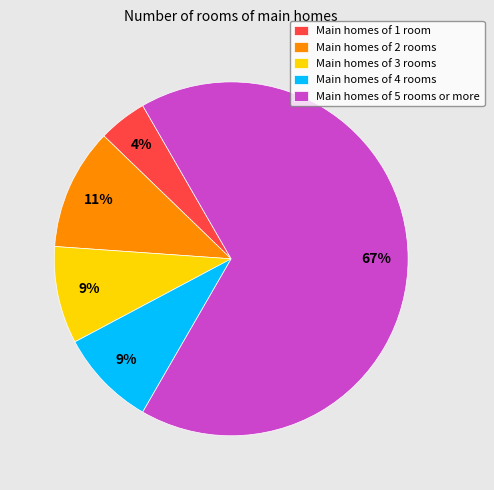

To the nearest percent, what percentage of the pie is Main homes of 4 rooms?

9%